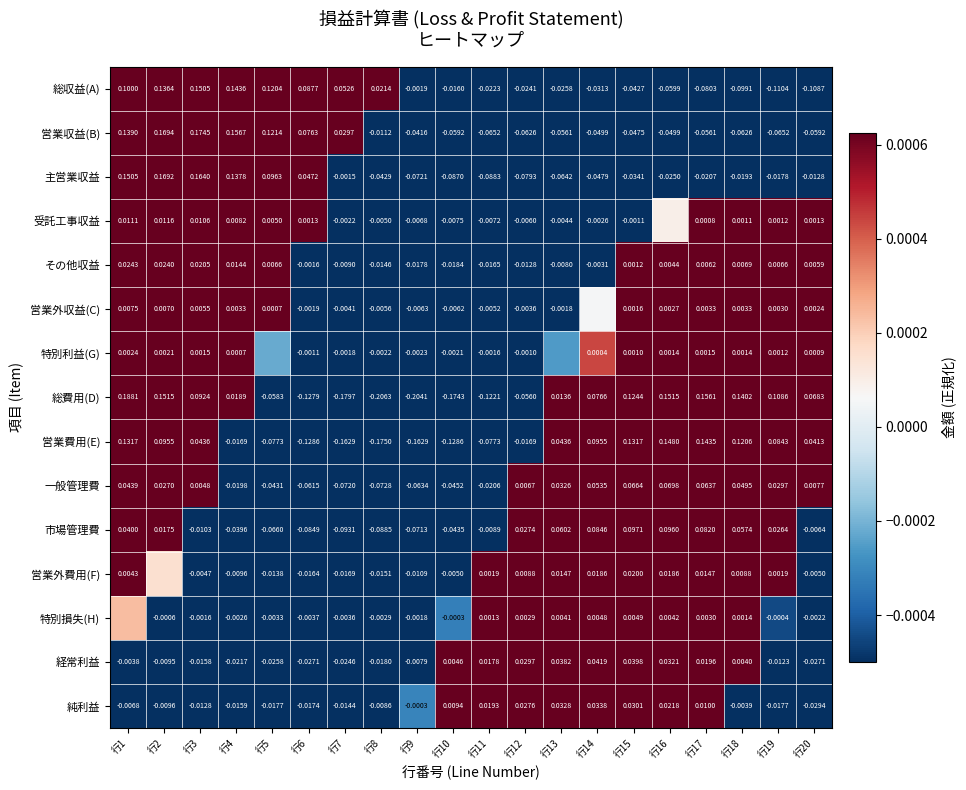

How many values in その他収益 are below zero?

9